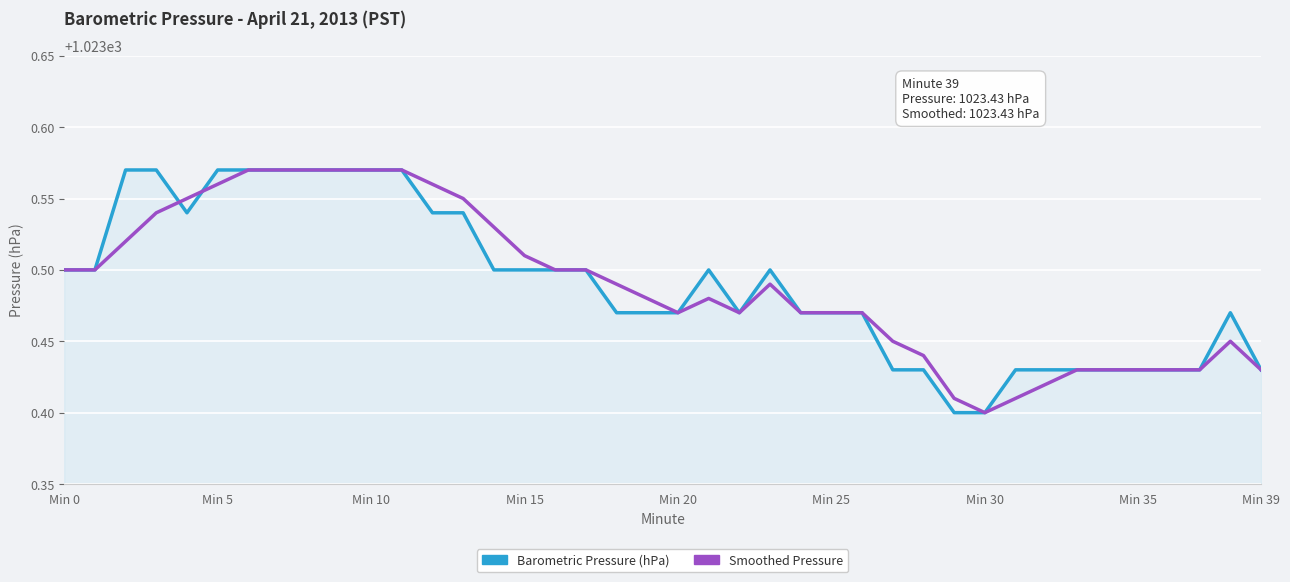

How many lines are shown in the chart?

2